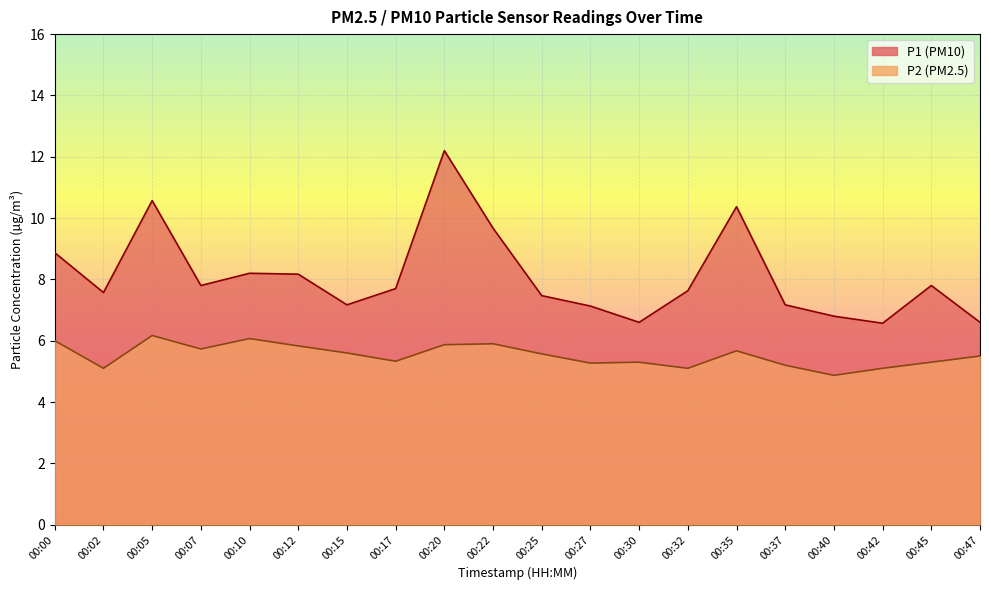

Rank the series by their average value, from lowest to highest.

P2, P1